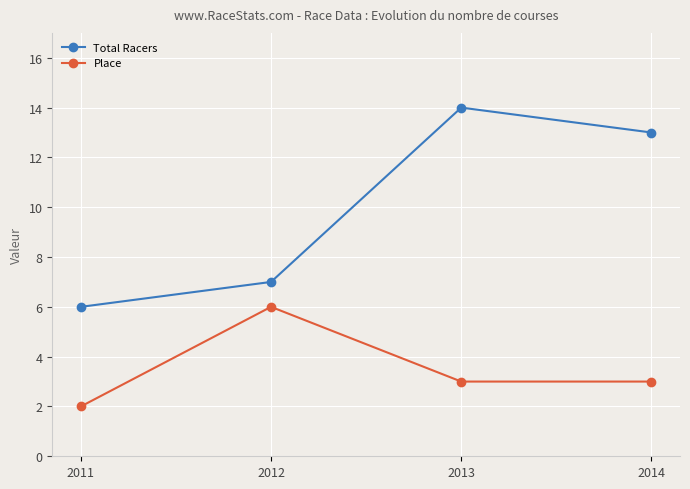

Where is the first local maximum for Place?

2012